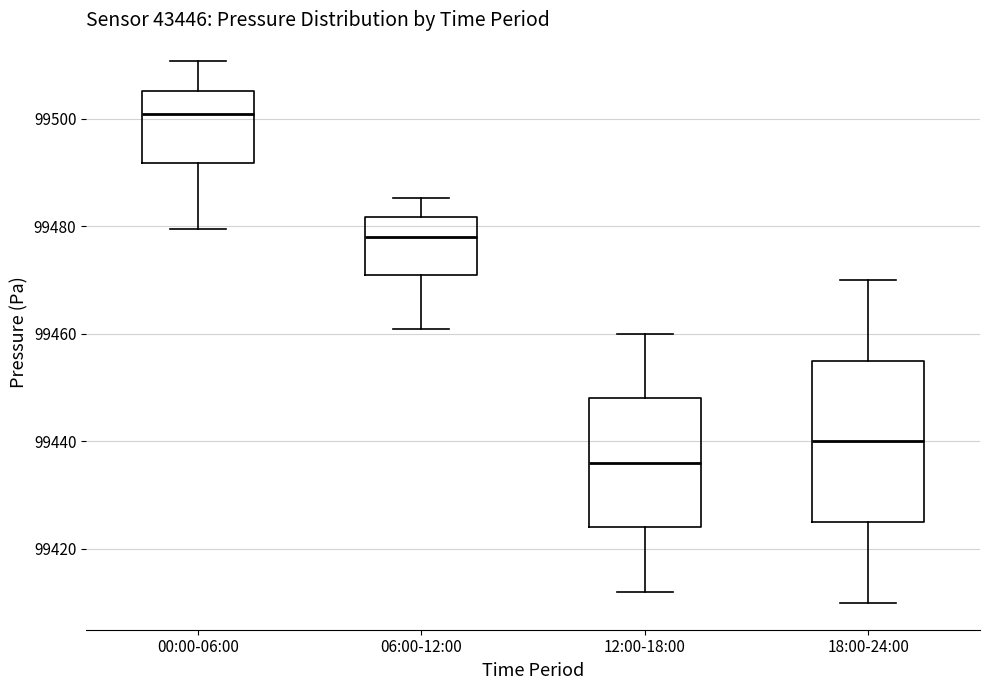

Reading left to right, transcribe this box plot: for each box, give where its median line is, the range the box spans, and where its two whiskers end, as read against the y-axis. The values are not printed on the chart, so give them approximately, as read against the axis.

00:00-06:00: median 99500, box 99492 to 99506, whiskers 99480 to 99510
06:00-12:00: median 99478, box 99472 to 99482, whiskers 99462 to 99486
12:00-18:00: median 99436, box 99424 to 99448, whiskers 99412 to 99460
18:00-24:00: median 99440, box 99426 to 99456, whiskers 99410 to 99470